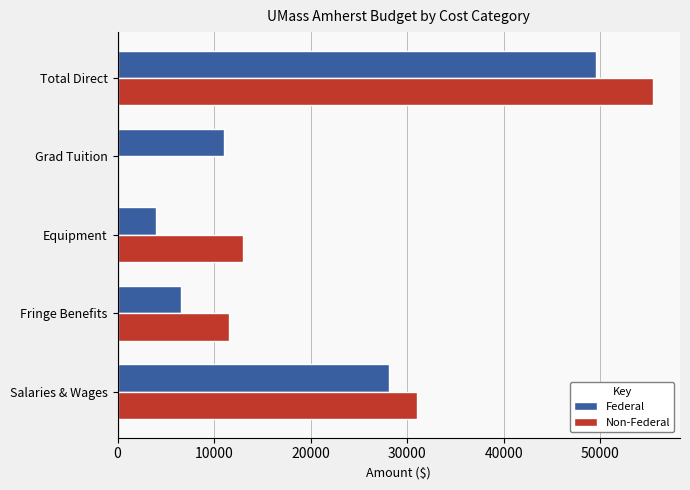

At which label does Federal reach its peak?

Total Direct